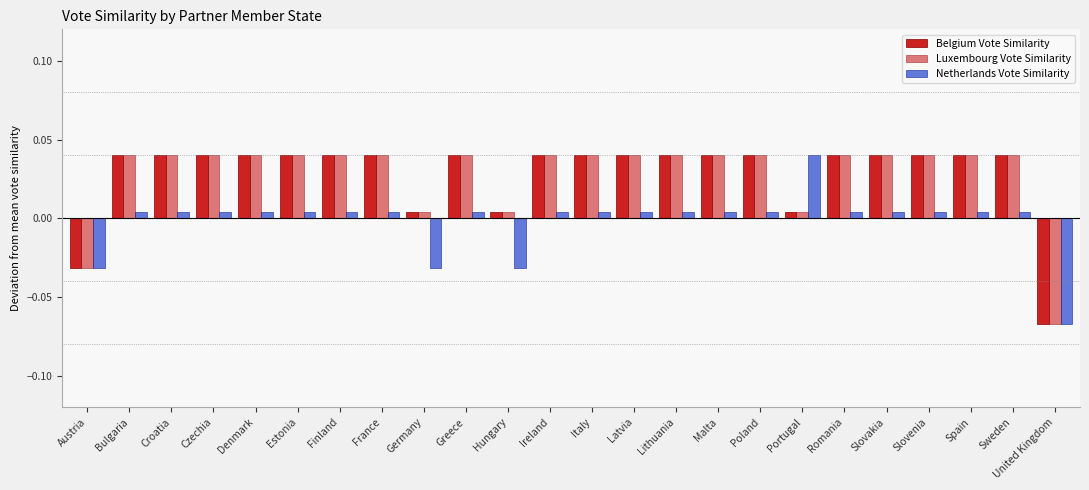

At which category is the sum across all series the highest?

Bulgaria